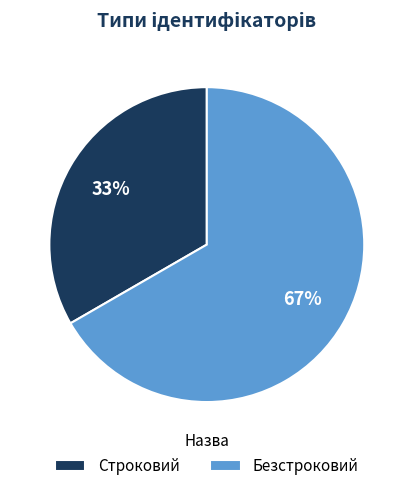

What is the largest slice in the pie chart?

Безстроковий